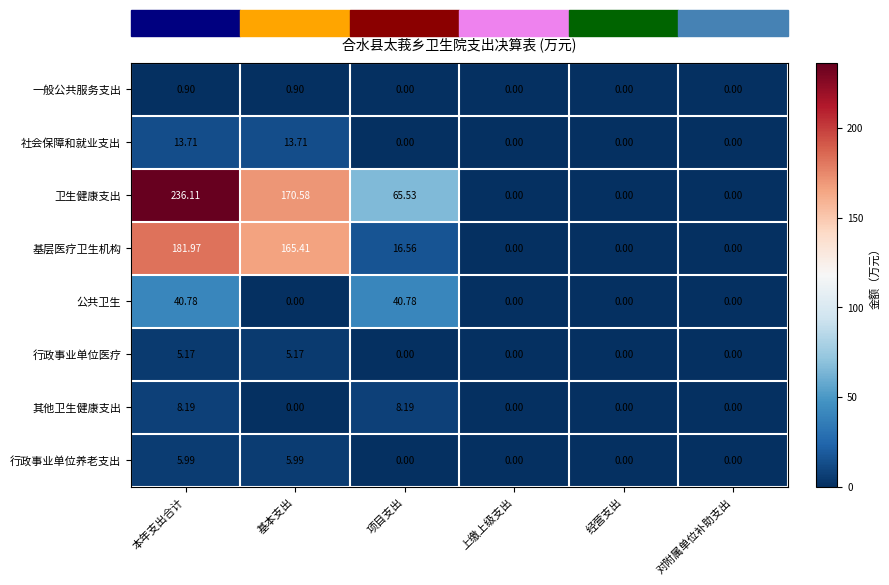

What is the difference between the highest and lowest values at 基本支出?

170.6